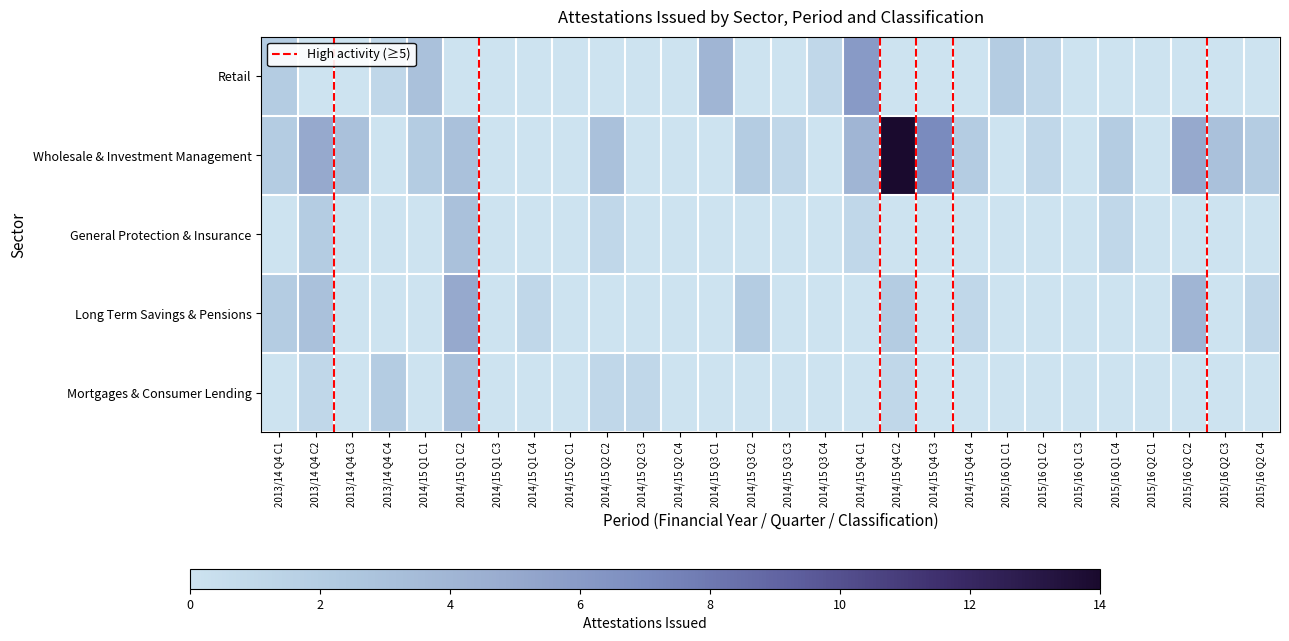

Is it true that Long Term Savings & Pensions equals 2 at 2014/15 Q4 C2?

True